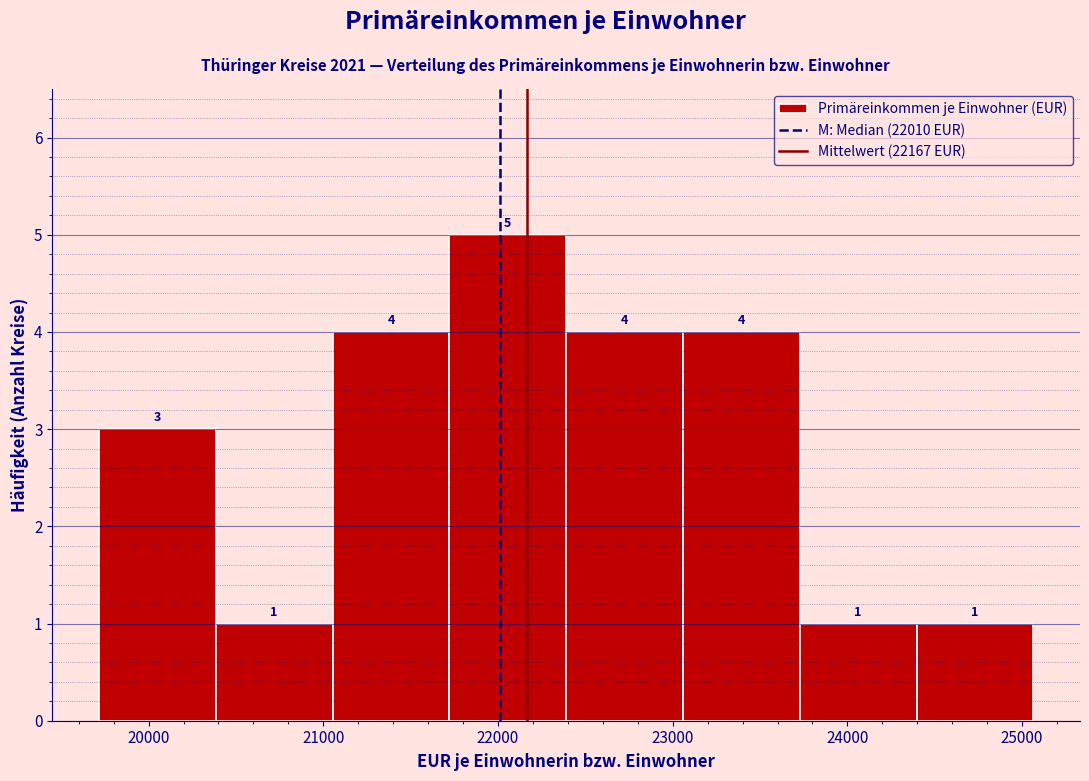

Over which range of the x-axis is the bar tallest?

21700 to 22400